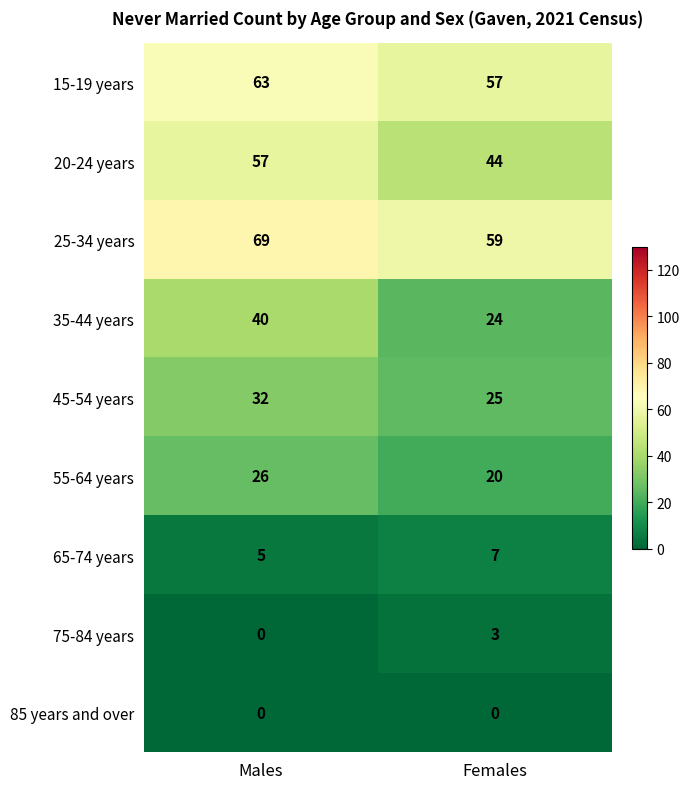

What is the maximum value shown in the chart?

69